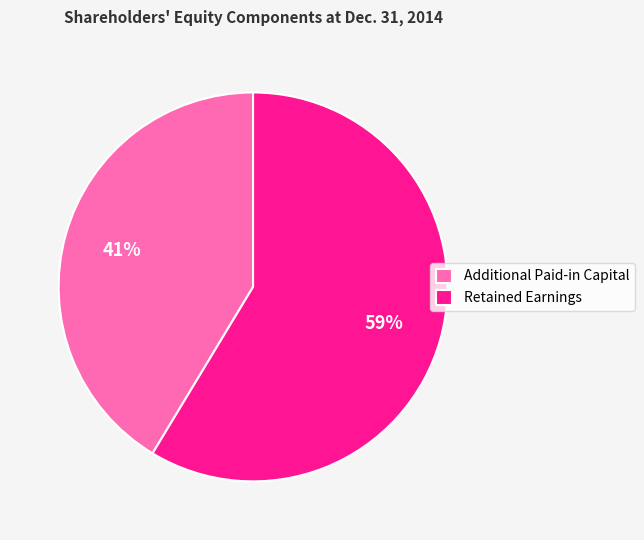

Rank the categories by value from lowest to highest.

Additional Paid-in Capital, Retained Earnings